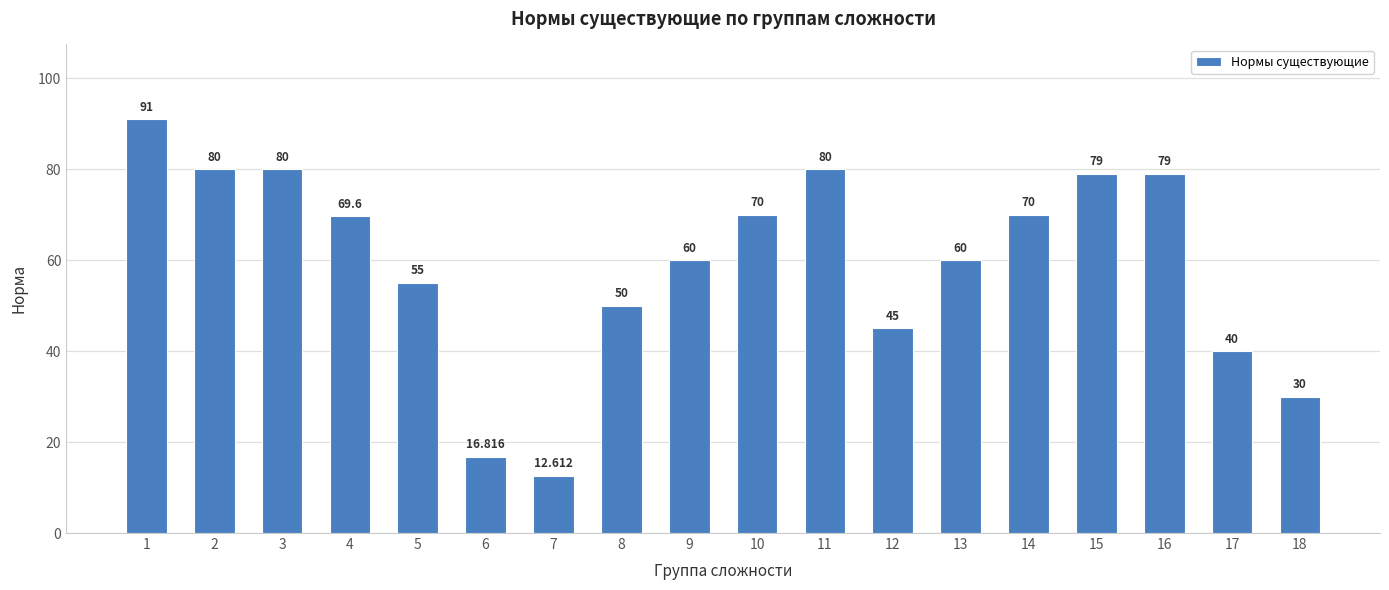

How many data points does each series have?

18